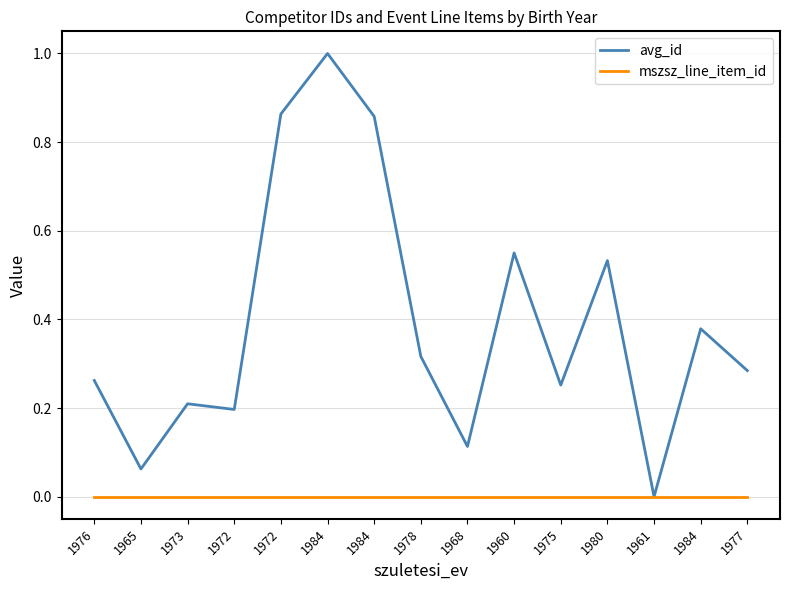

Which series has the largest total across all categories?

avg_id